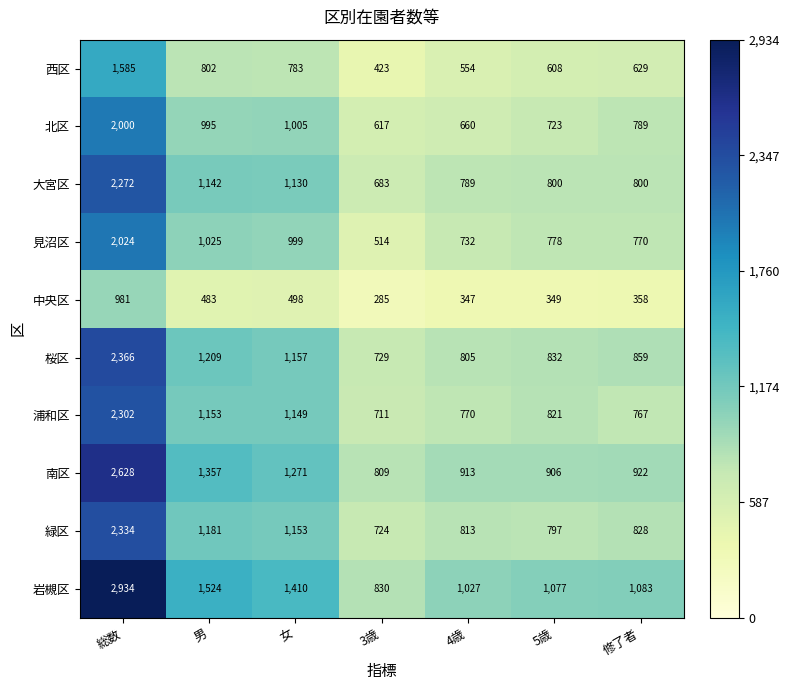

Where does the 桜区 series first go above 859?

総数